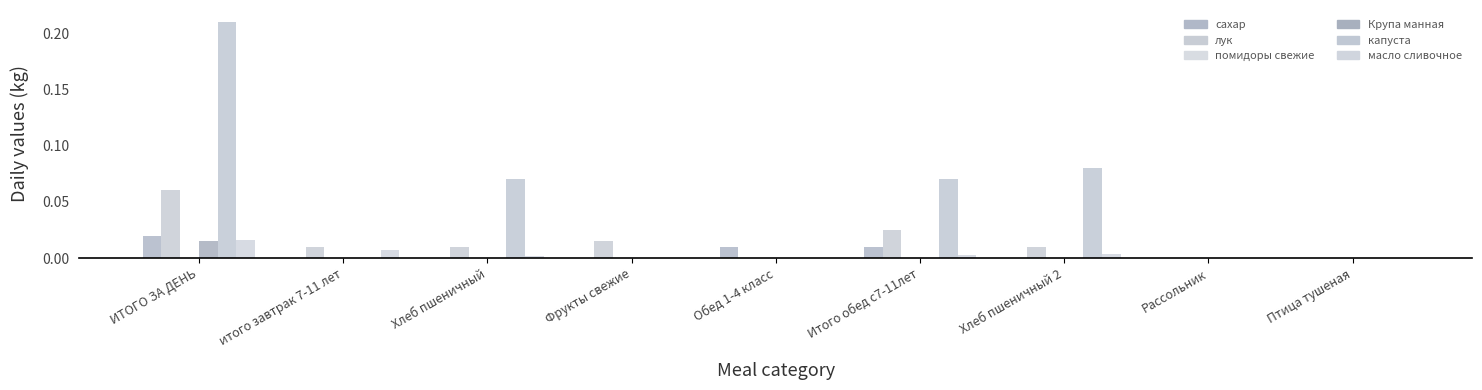

The value of сахар at Фрукты свежие is 0.0. True or false?

True